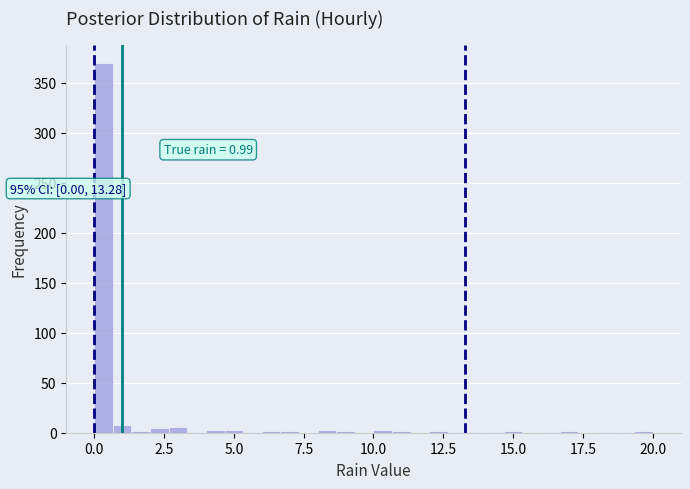

Read against the x-axis, roughly where is the centre of the tallest bar?

0.5